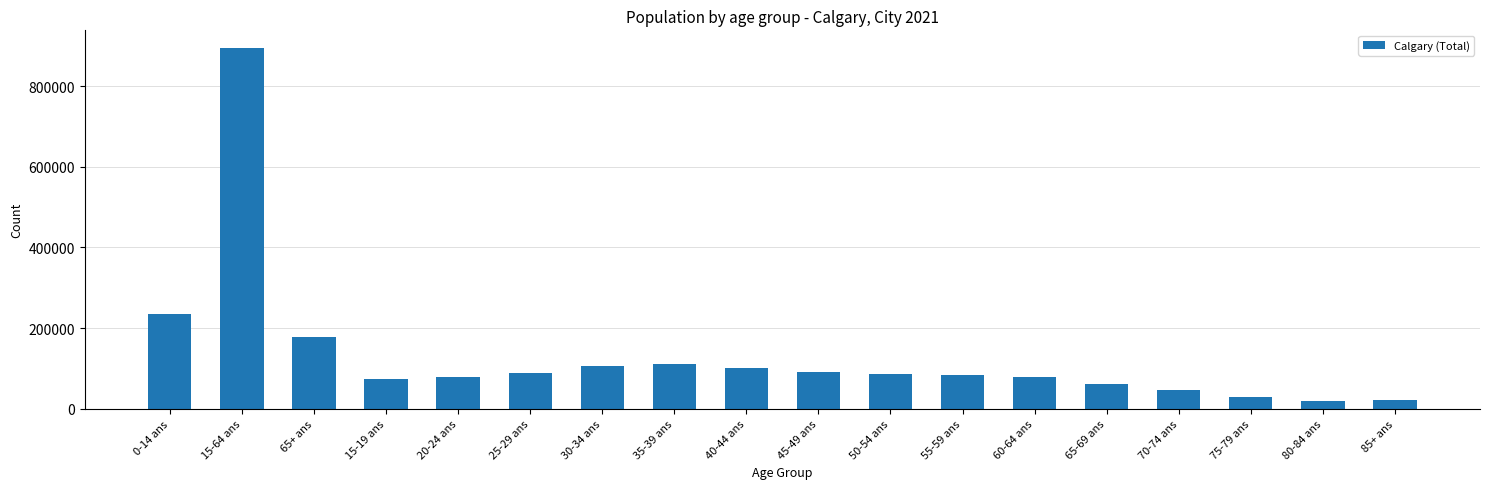

What is the difference between the maximum and minimum values?

874120